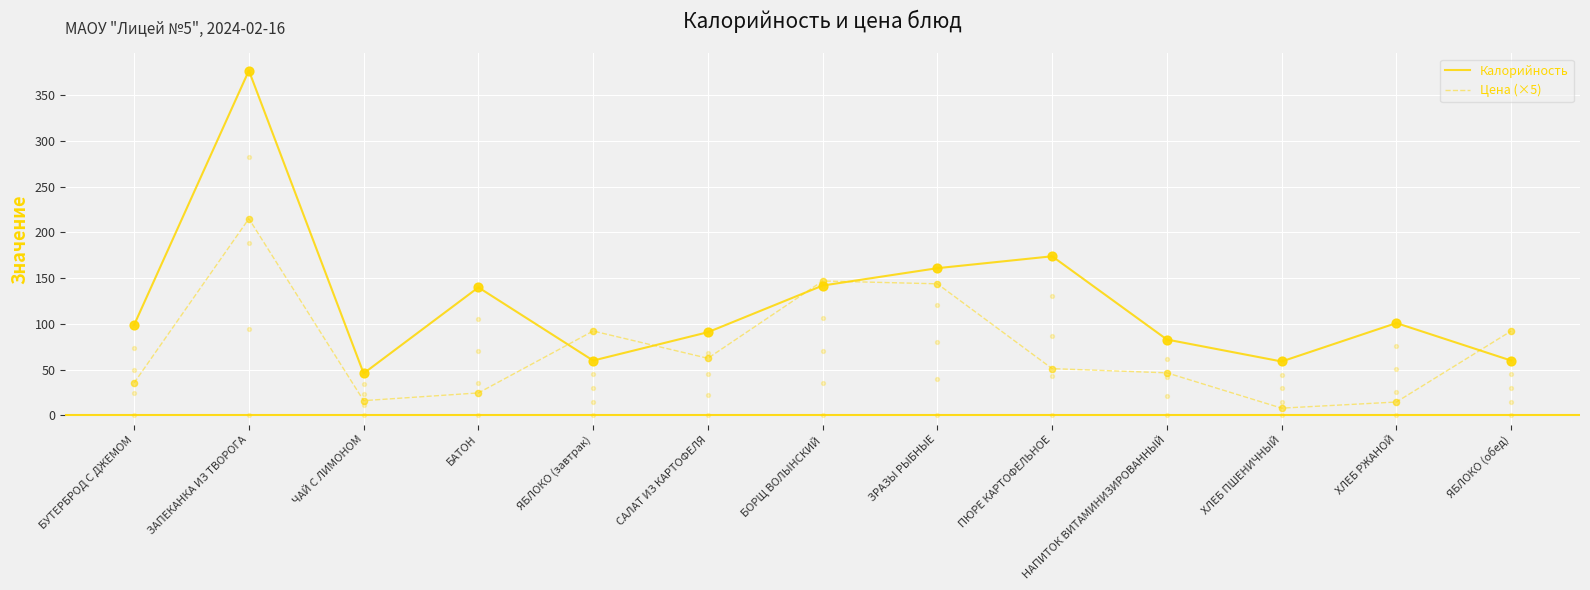

Which series reaches the minimum Y coordinate?

Цена (×5)